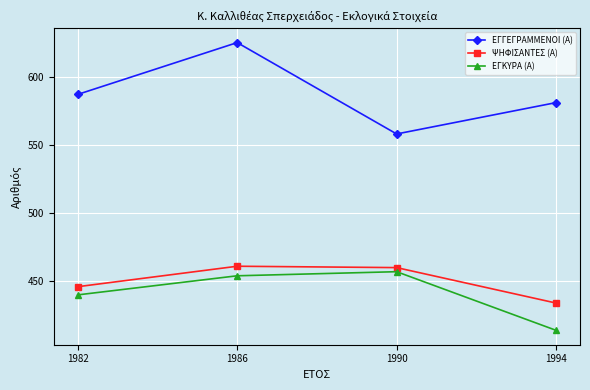

Does the chart have visible grid lines?

Yes